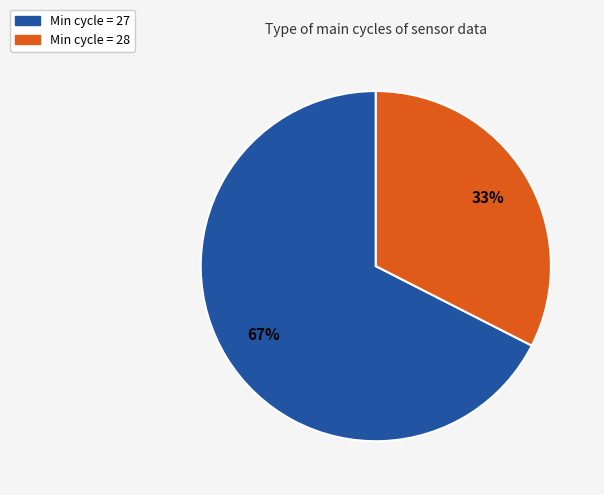

Is there a majority slice in this chart?

Yes